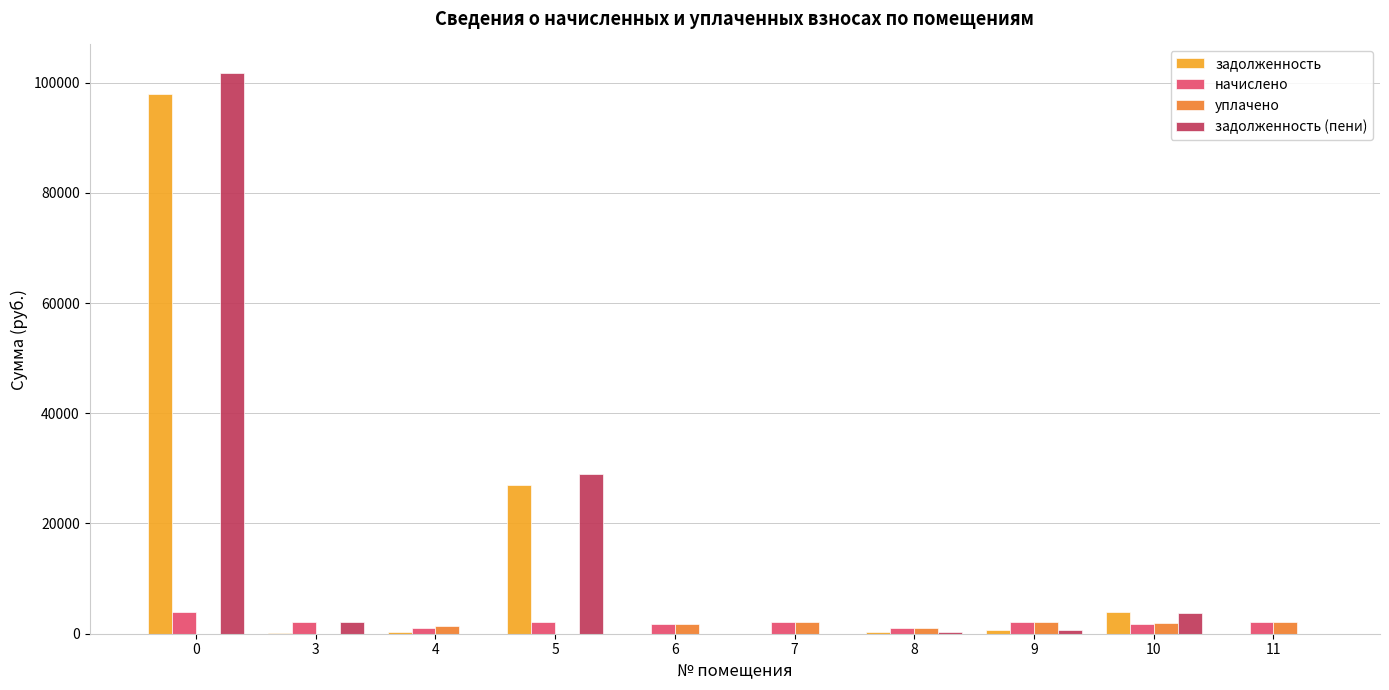

Between 0 and 7, which series saw the biggest shift?

задолженность (пени)